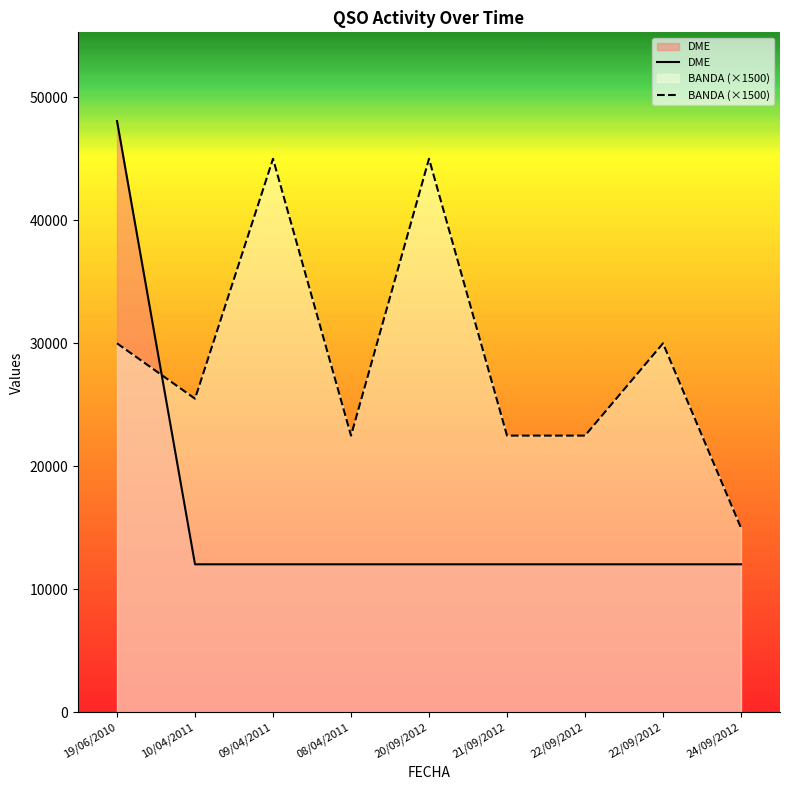

What is the label of the 9th point from the left?

24/09/2012